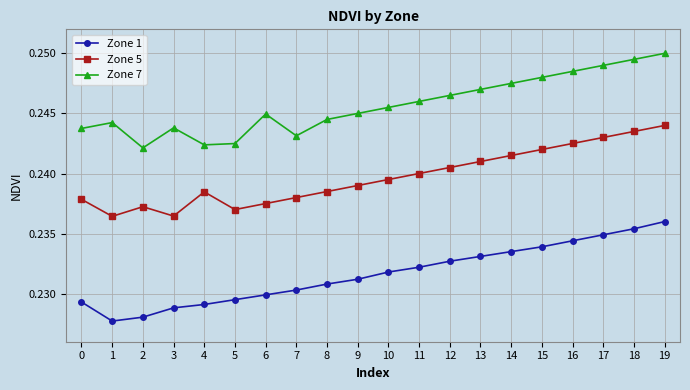

Does the chart display data point markers on the line(s)?

Yes